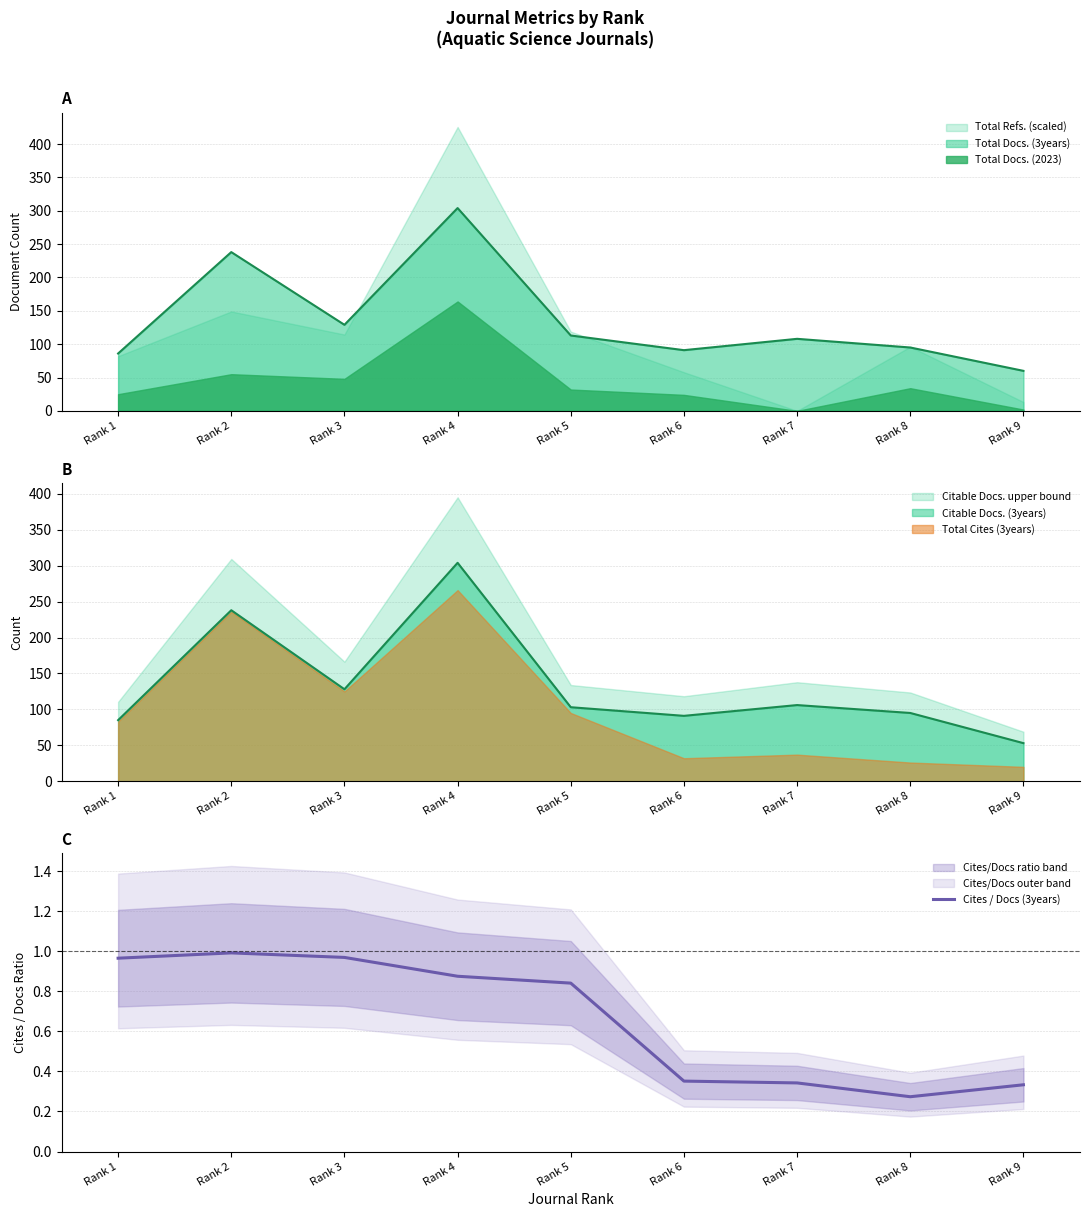

What is the change in value from Rank 2 to Rank 4?

-0.1